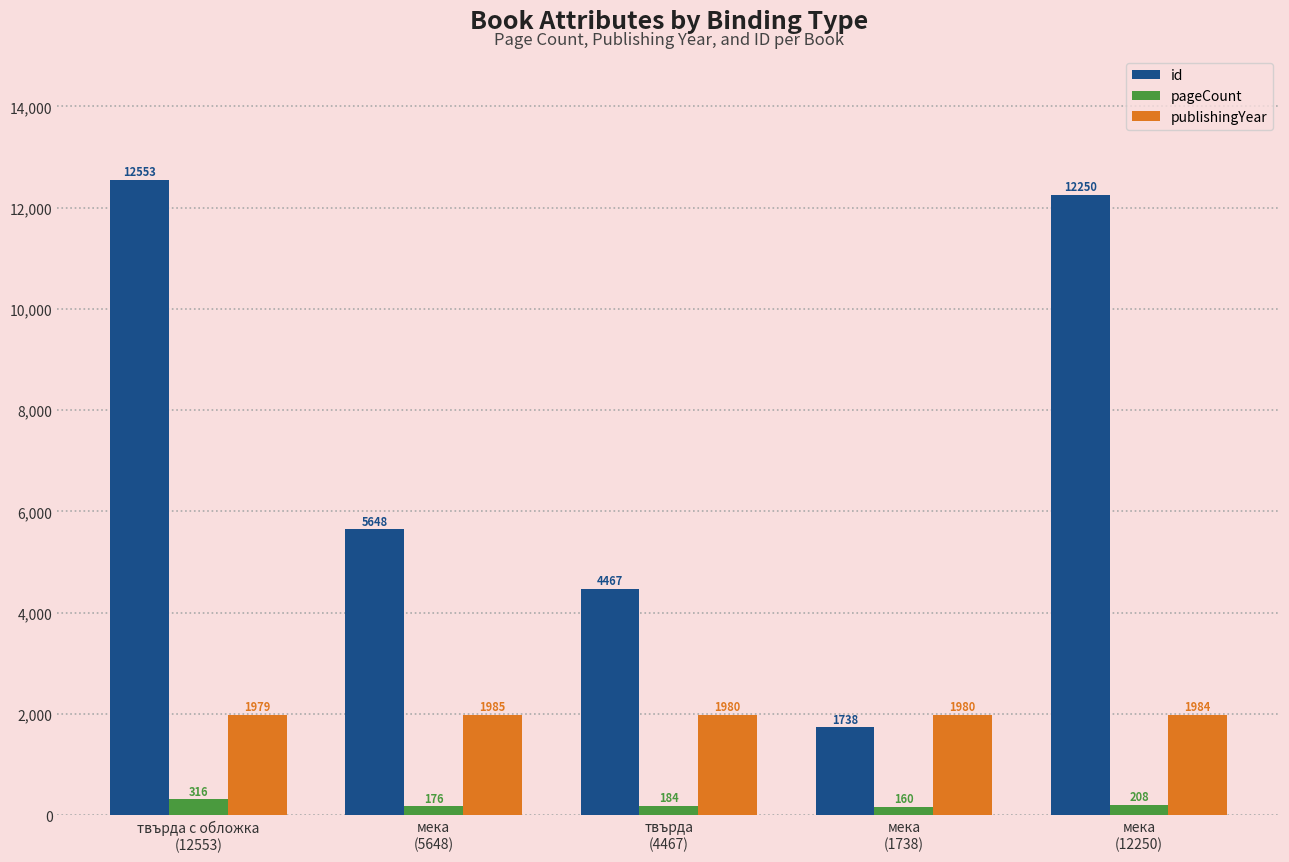

What is the label of the 3rd bar from the left?

твърда
(4467)